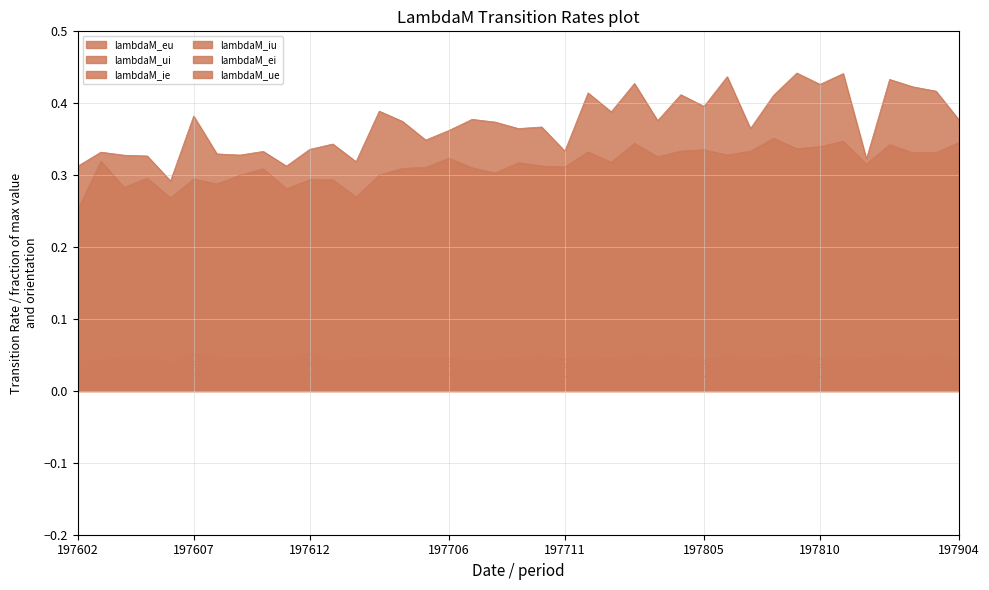

Where is lambdaM_ue nearest to the value 0?

197606